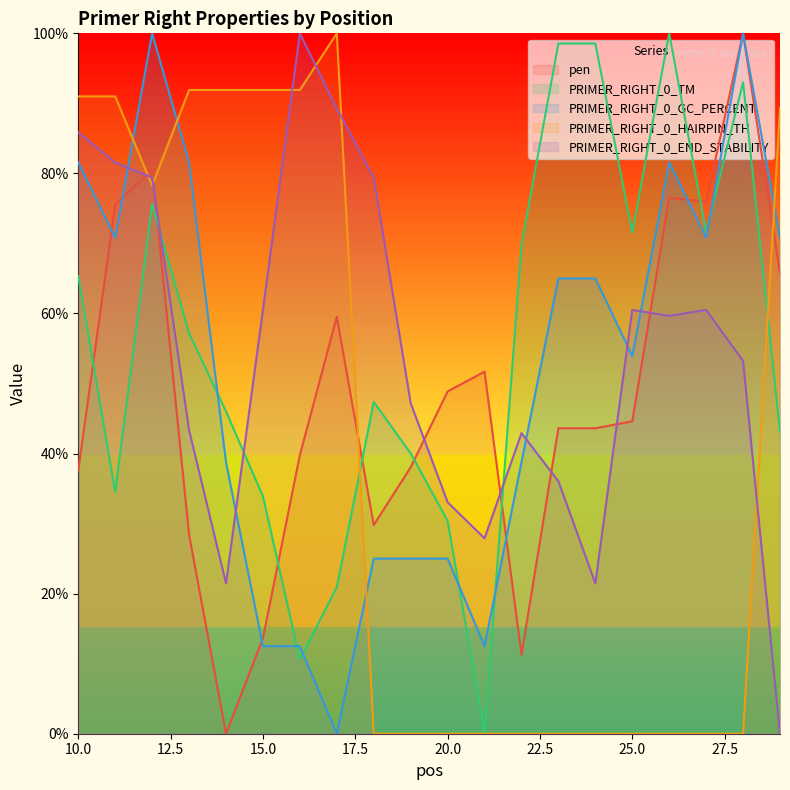

What is the sum of all PRIMER_RIGHT_0_GC_PERCENT values?

1031.2